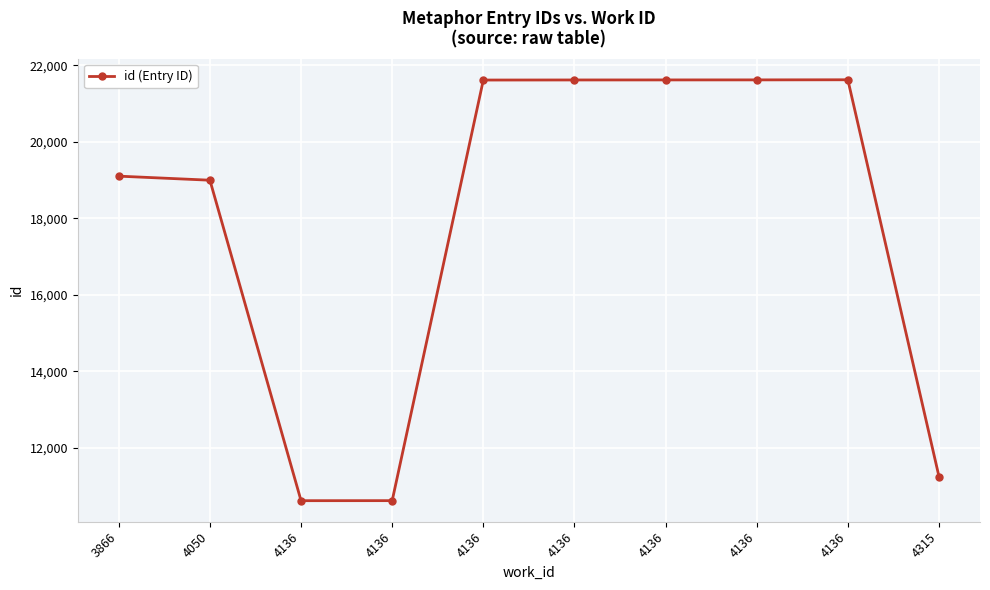

How many points are lower than both their immediate neighbors (excluding endpoints)?

1